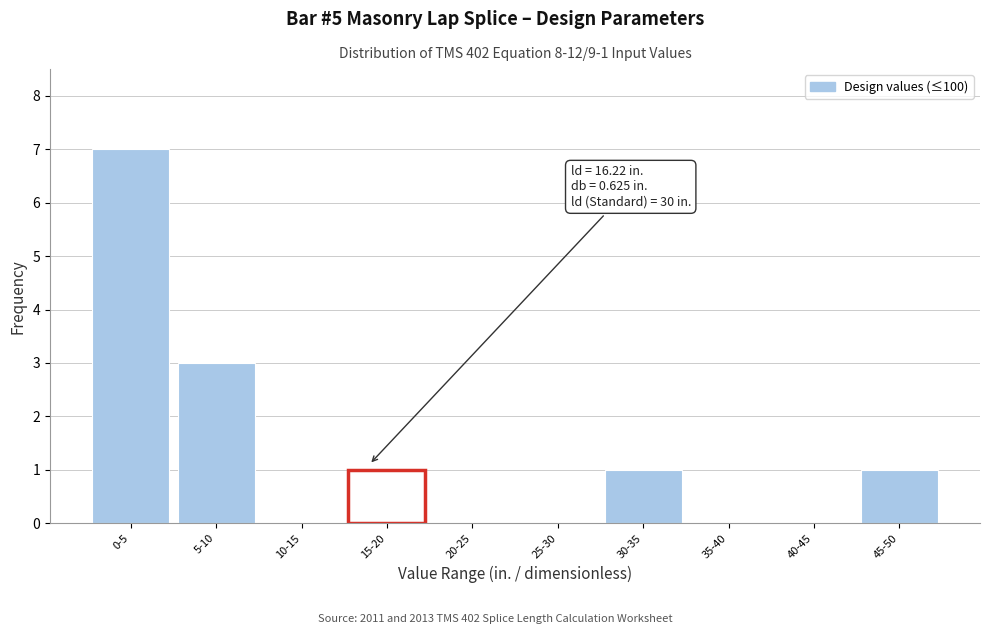

Reading left to right, list all the values displayed in this chart.

0-5=7	5-10=3	10-15=0	15-20=1	20-25=0	25-30=0	30-35=1	35-40=0	40-45=0	45-50=1